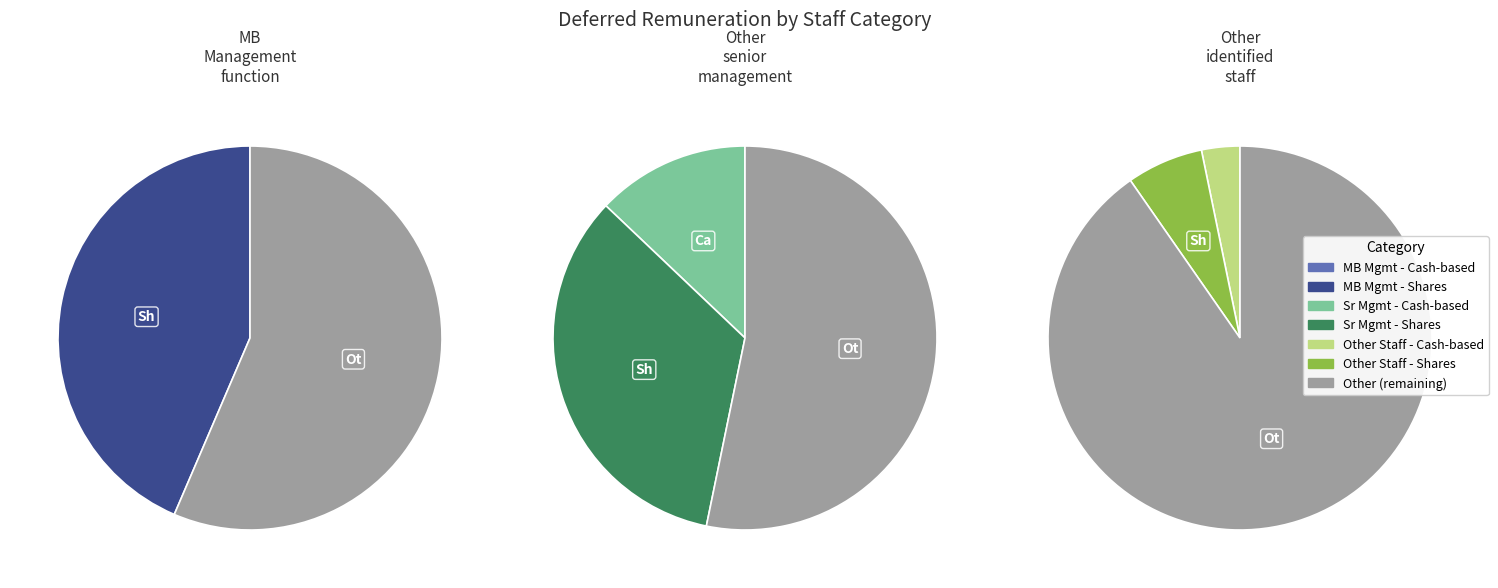

Rank the categories by value from lowest to highest.

Other identified staff, MB Management function, Other senior management